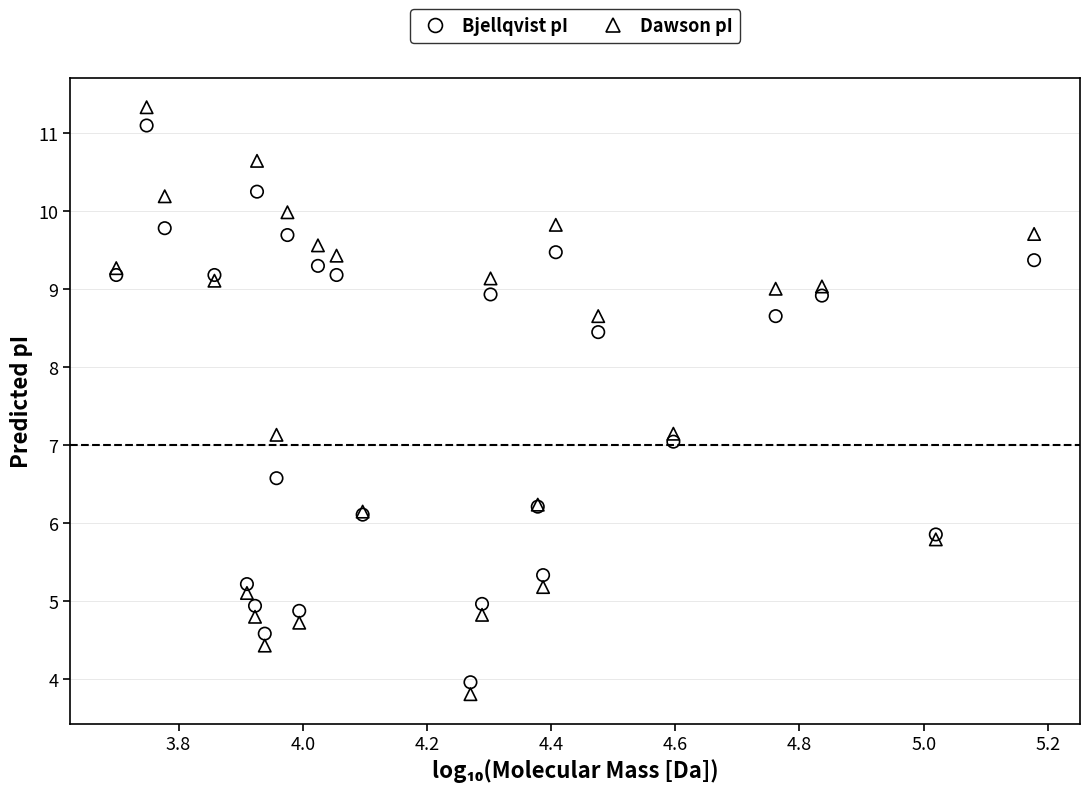

What is the X range (max minus min) for the scatter plot?

1.5